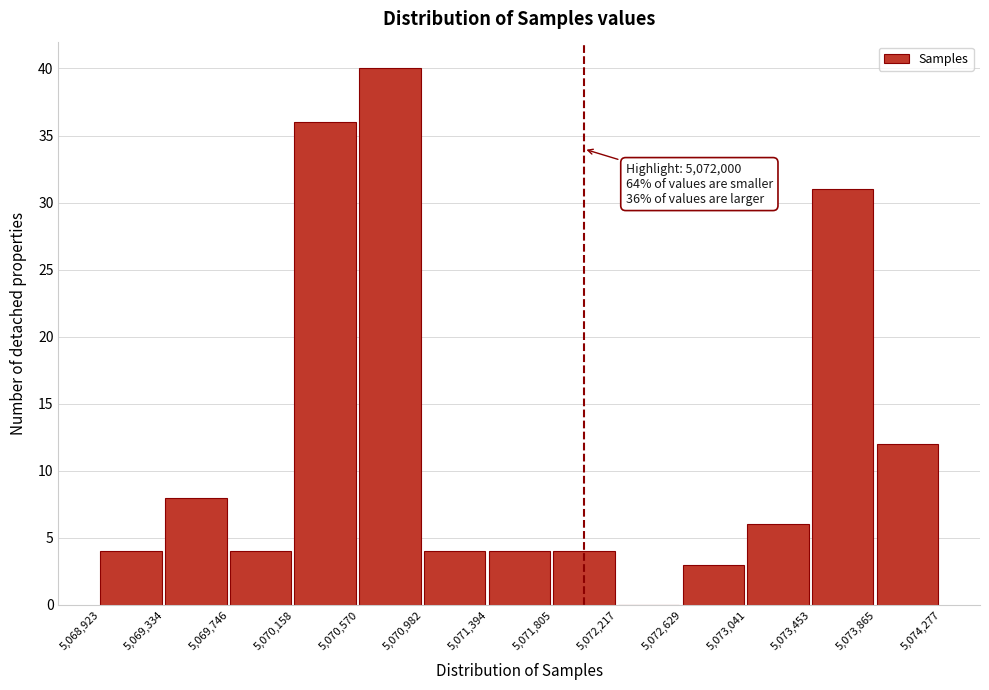

Which range on the x-axis has the tallest bar?

5,070,570 to 5,070,982